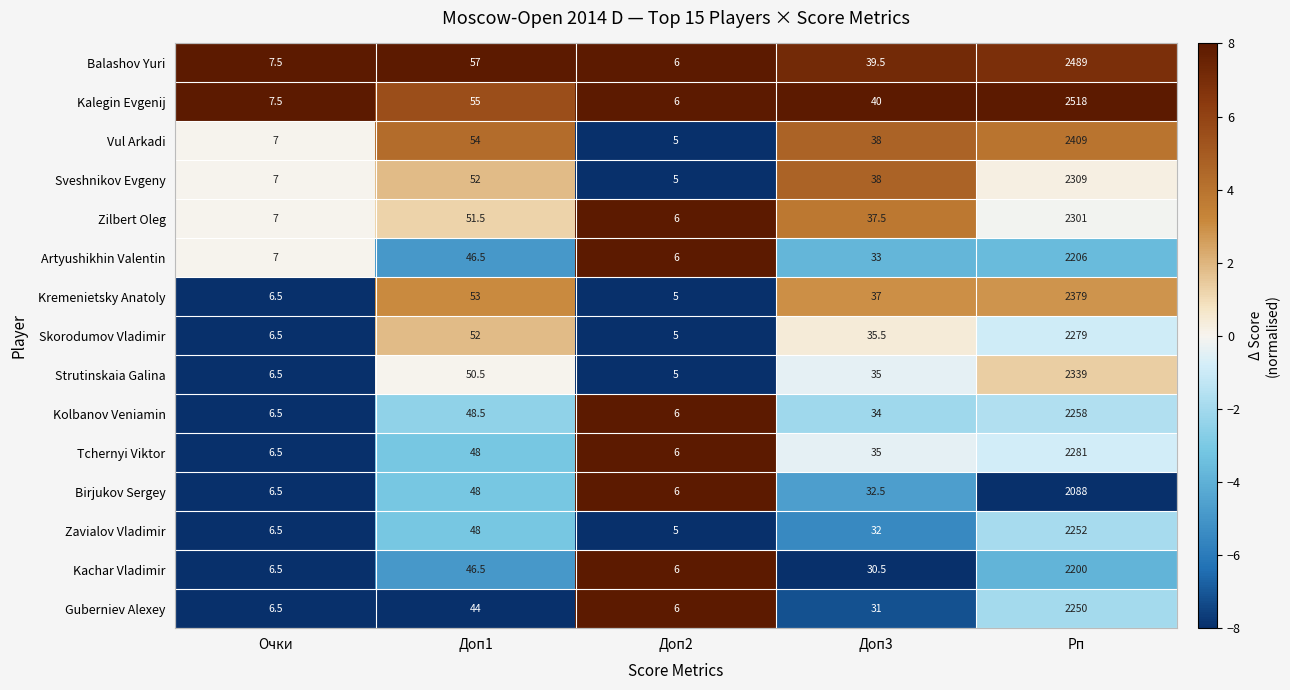

What is the minimum value shown in the chart?

5.0